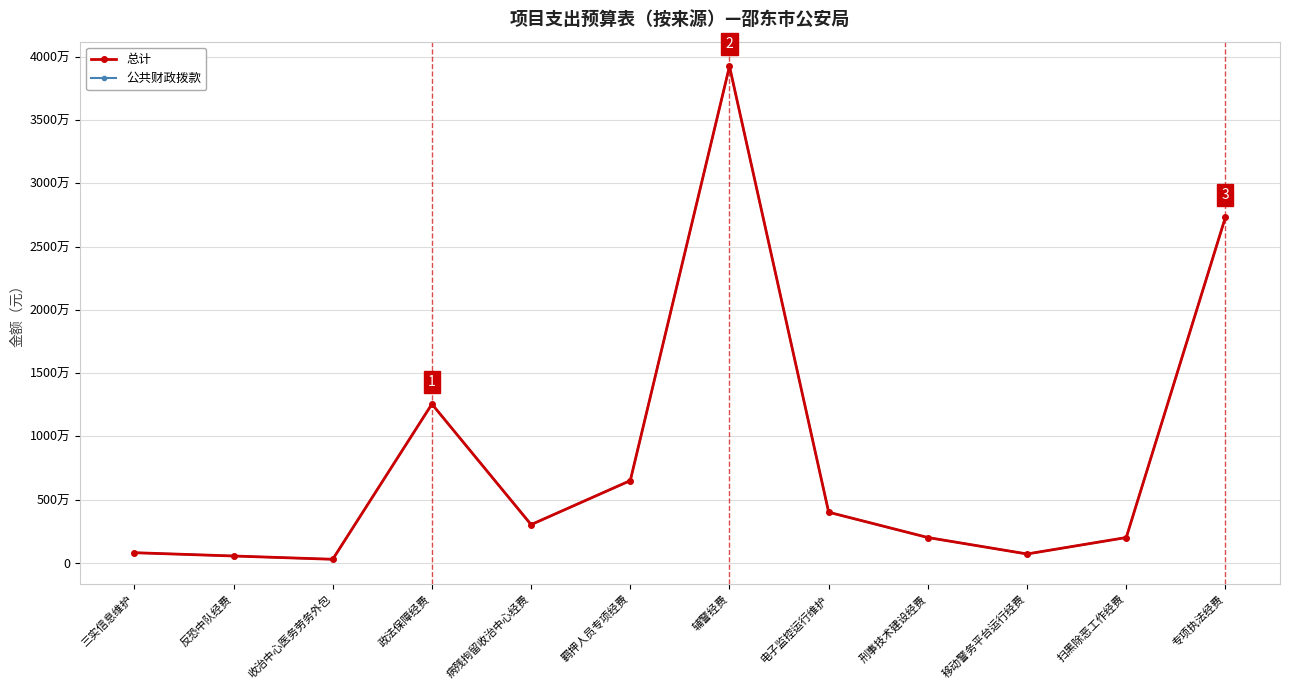

True or false: 公共财政拨款 and 总计 intersect in this chart.

False